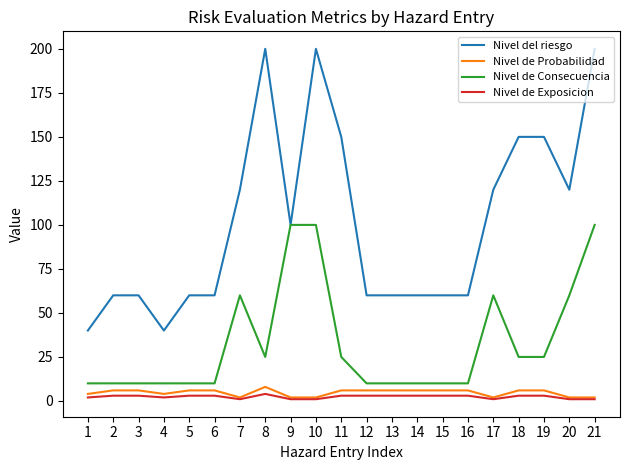

Which series has the largest range (max minus min)?

Nivel del riesgo